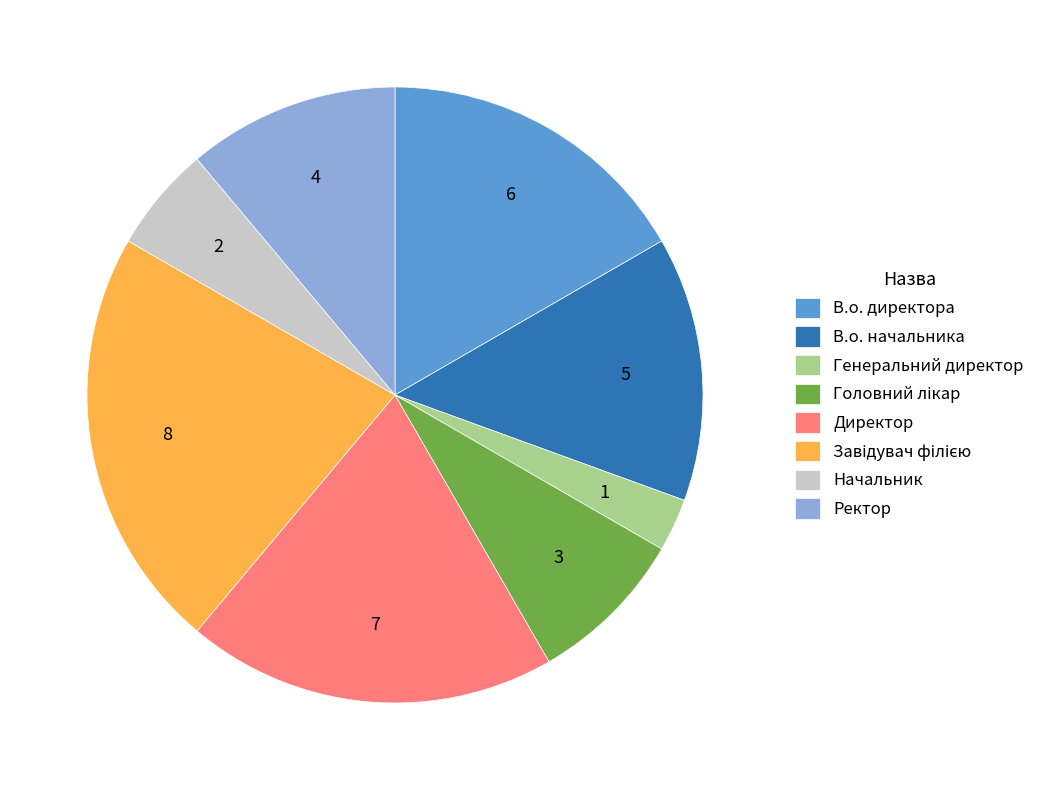

Which category has the smallest portion of the pie?

Генеральний директор